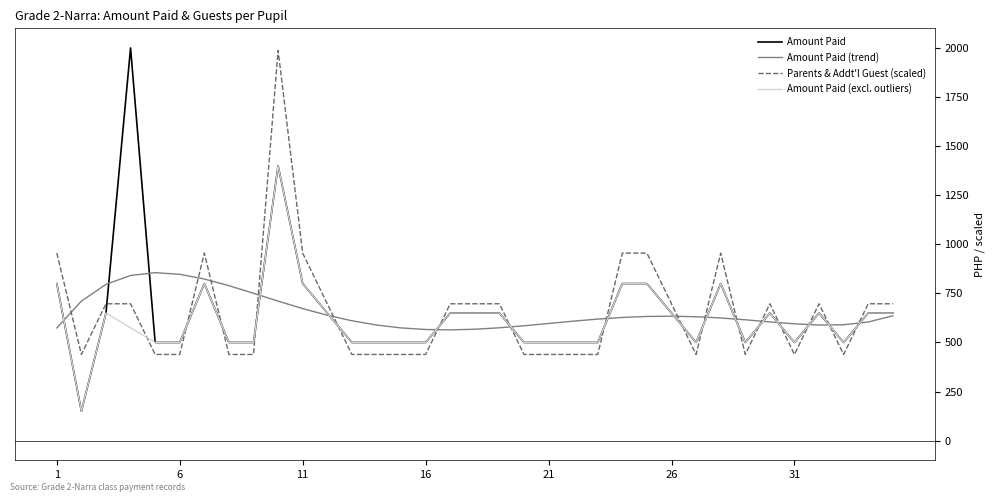

What is the smallest value displayed?

150.0